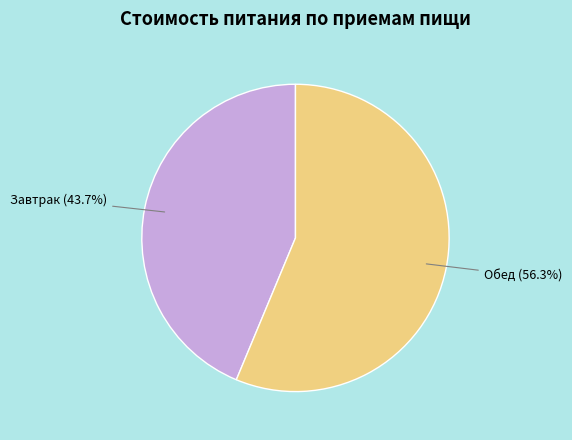

How many segments does this pie chart have?

2